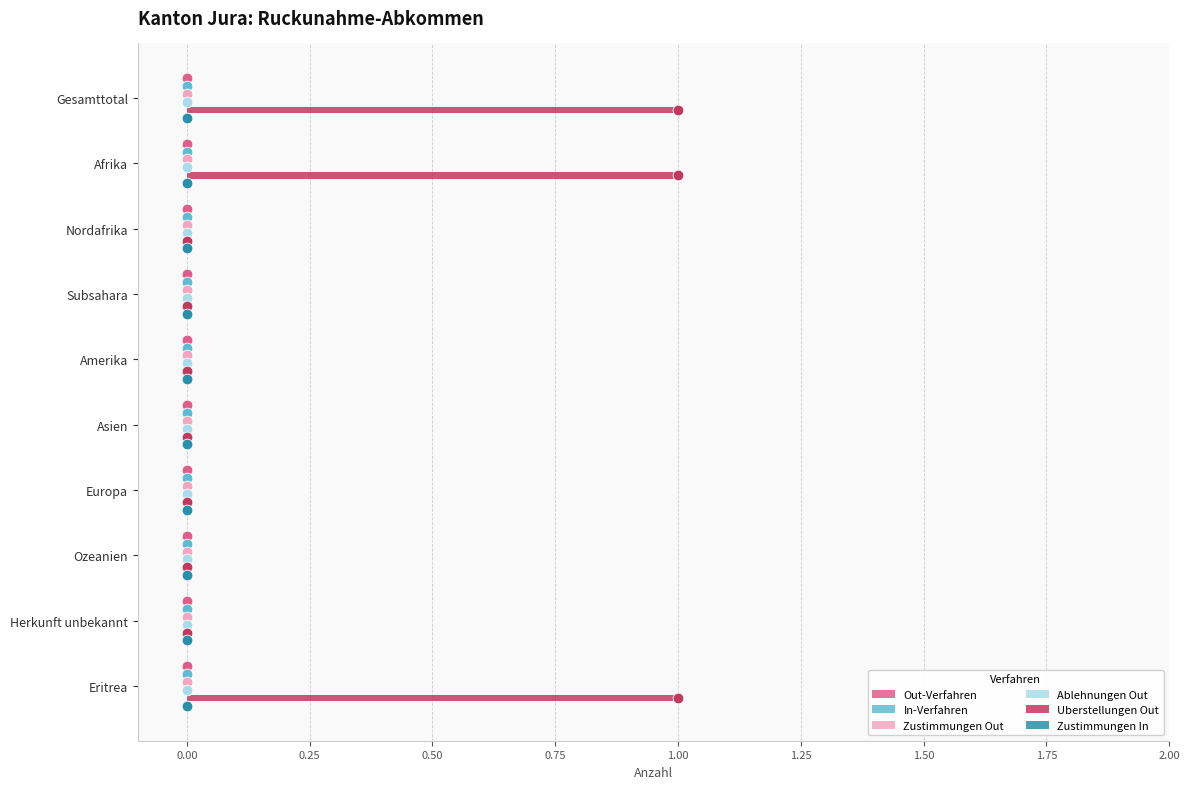

Which series contains the lowest Y value?

Uberstellungen Out